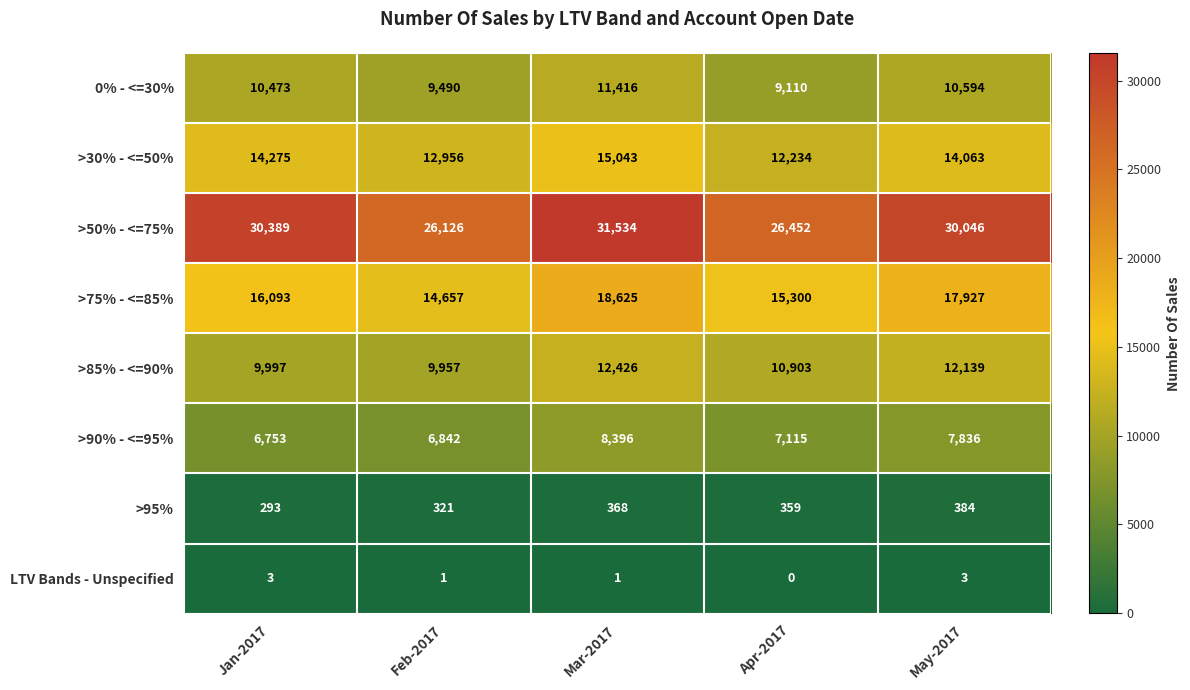

Which series has the largest range (max minus min)?

>50% - <=75%